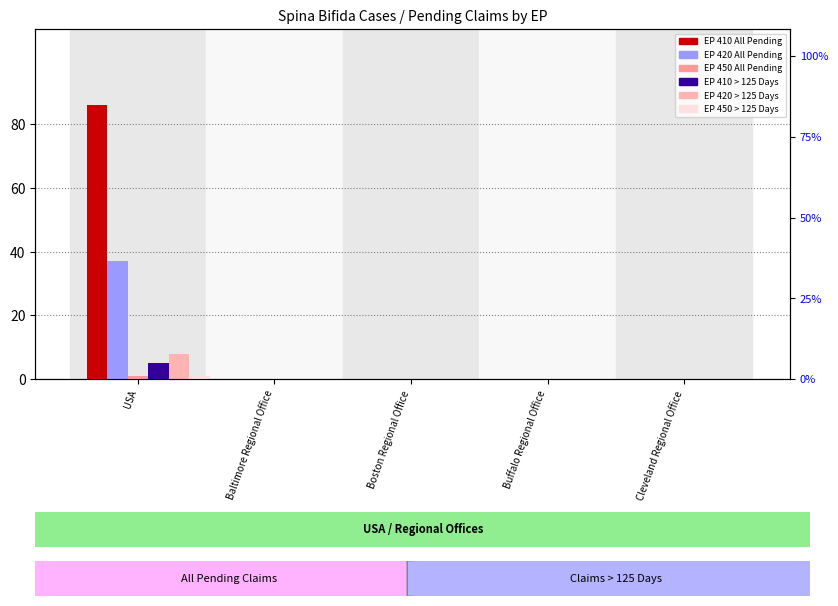

The value of EP 410 (> 125 Days) at Boston Regional Office is 2. True or false?

False